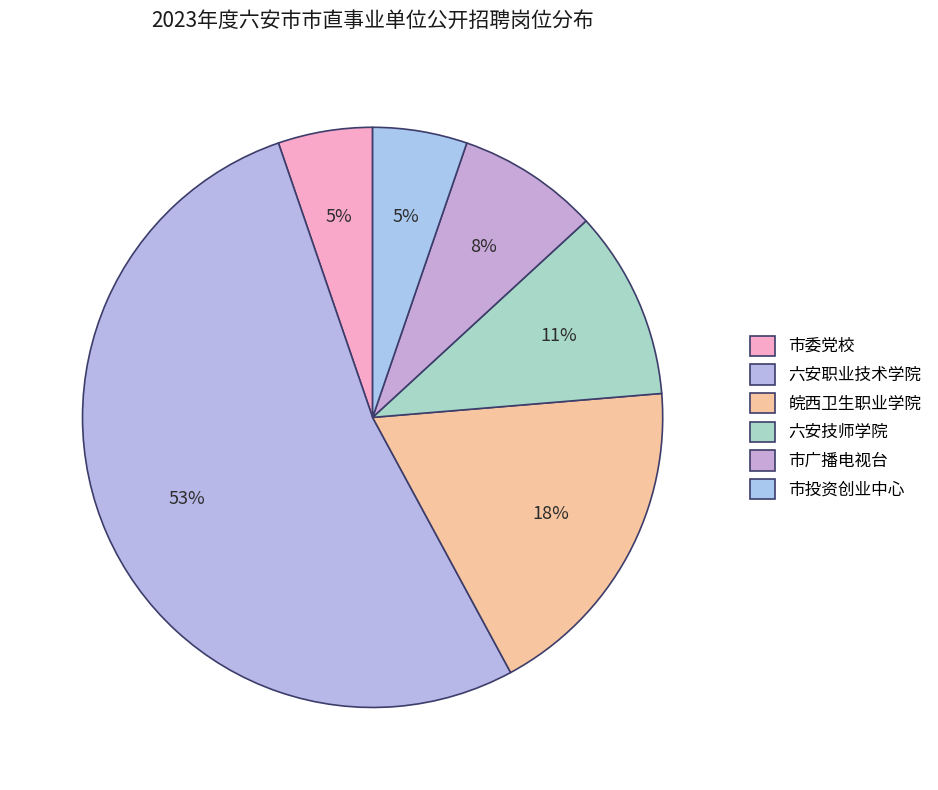

Does 六安技师学院 account for over 50% of the chart?

No